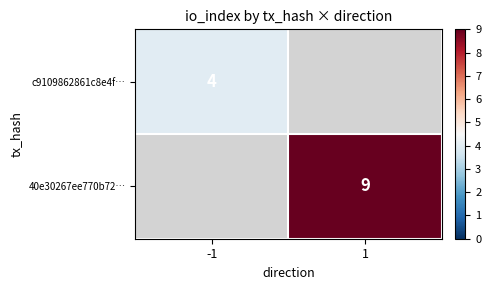

At how many categories does at least one series exceed 6?

1